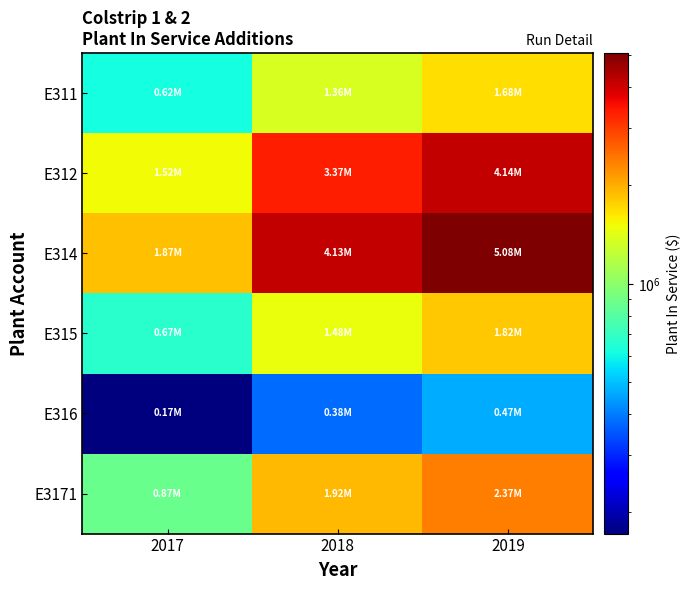

At how many categories does at least one series exceed 4939620?

1